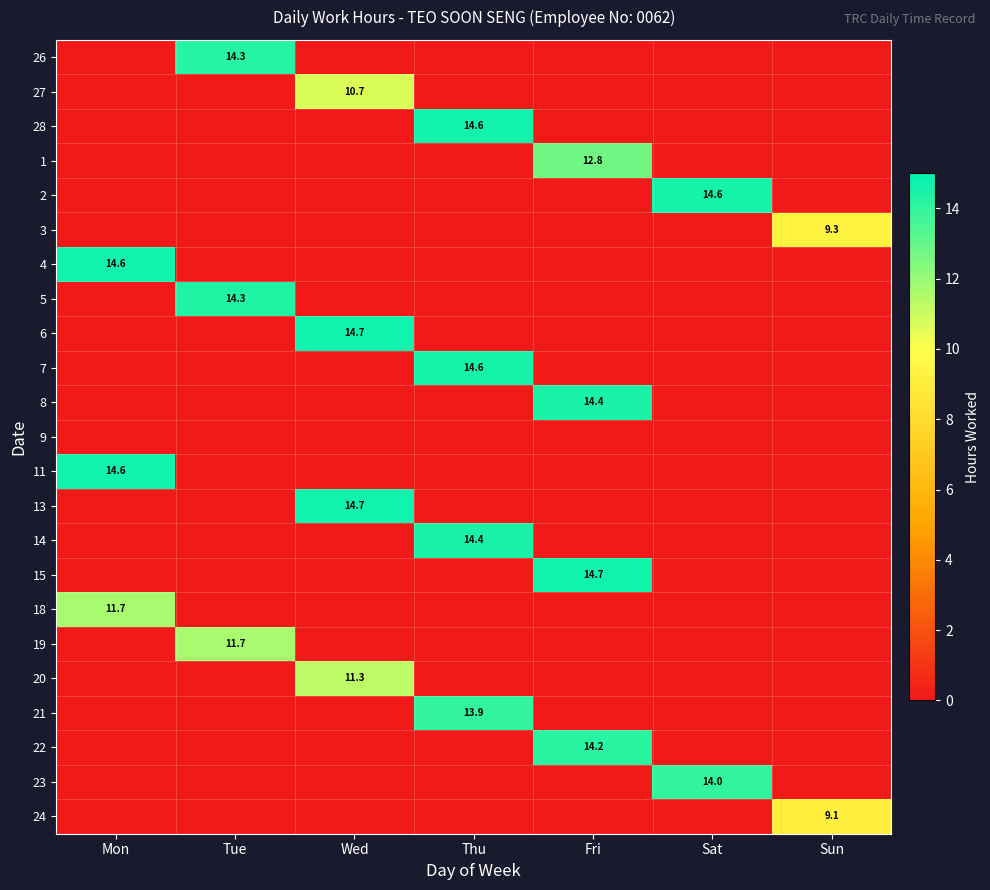

True or false: 21 has a value of 5.2 at Thu.

False